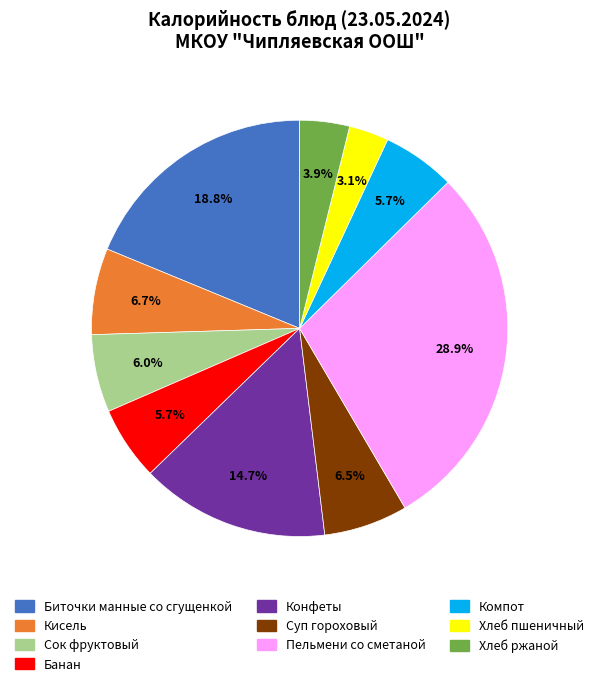

True or false: Суп гороховый accounts for 13% of the total.

False